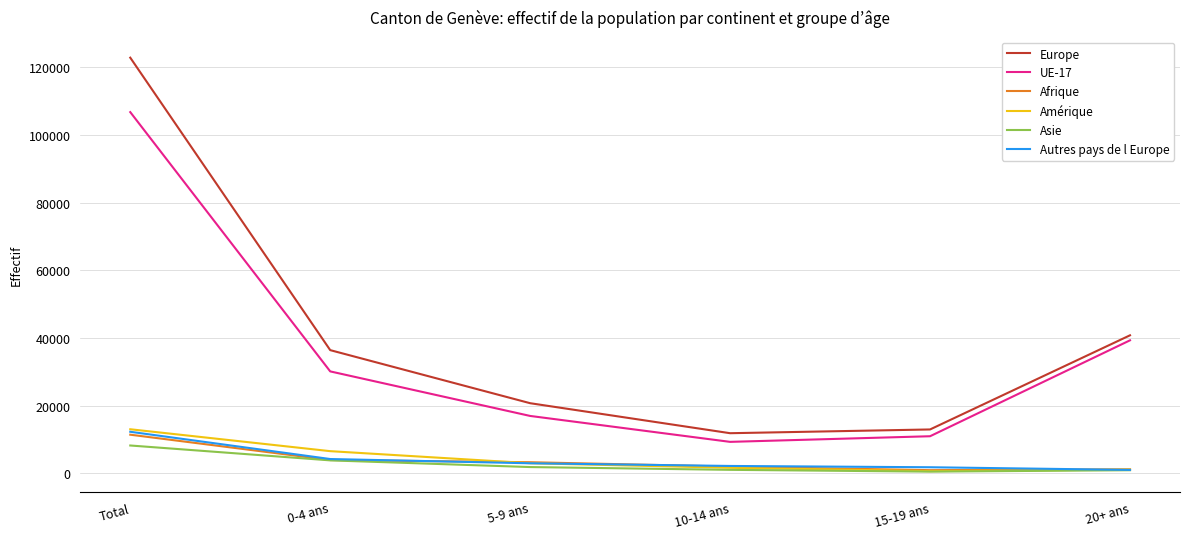

At which category is the sum across all series the highest?

Total